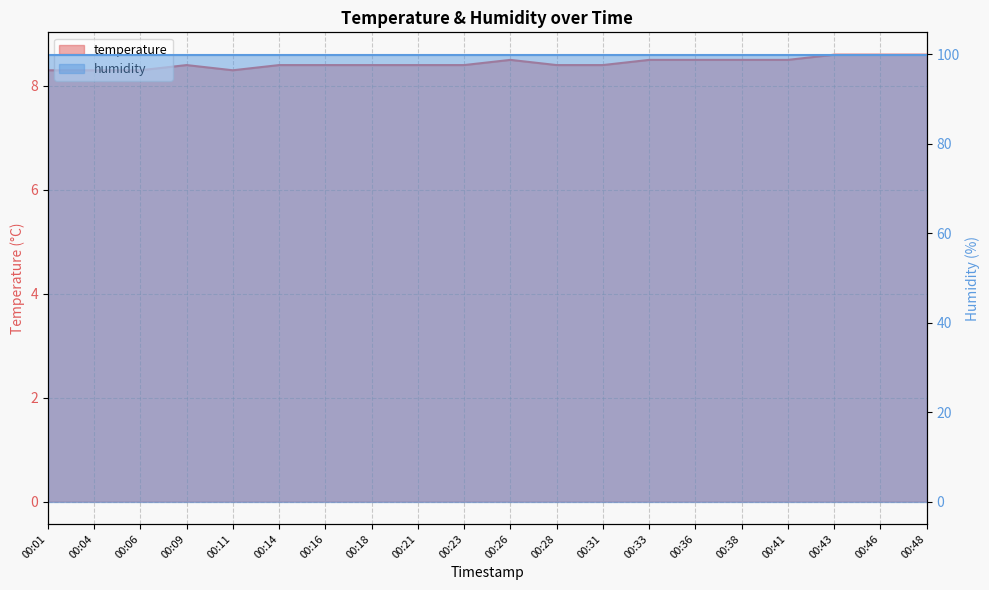

What is the change in value from 00:11 to 00:23?

+0.1